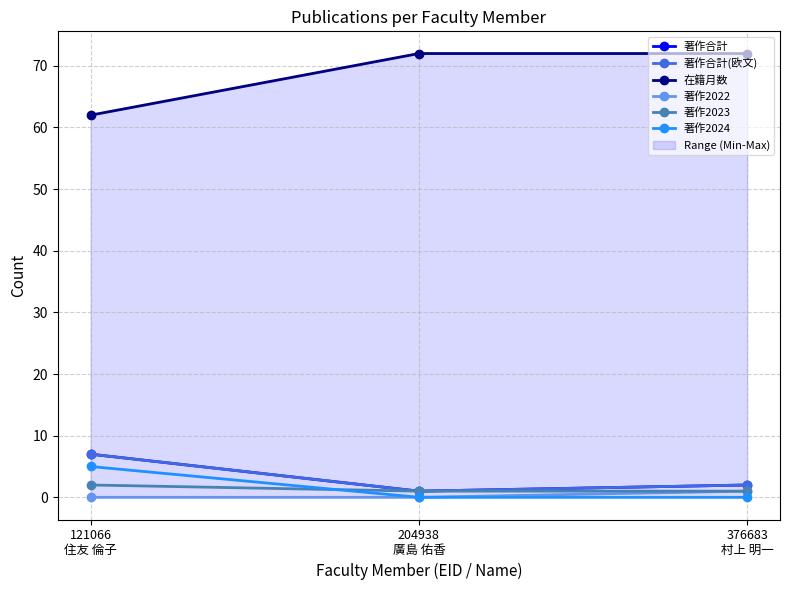

Does the chart have visible grid lines?

Yes